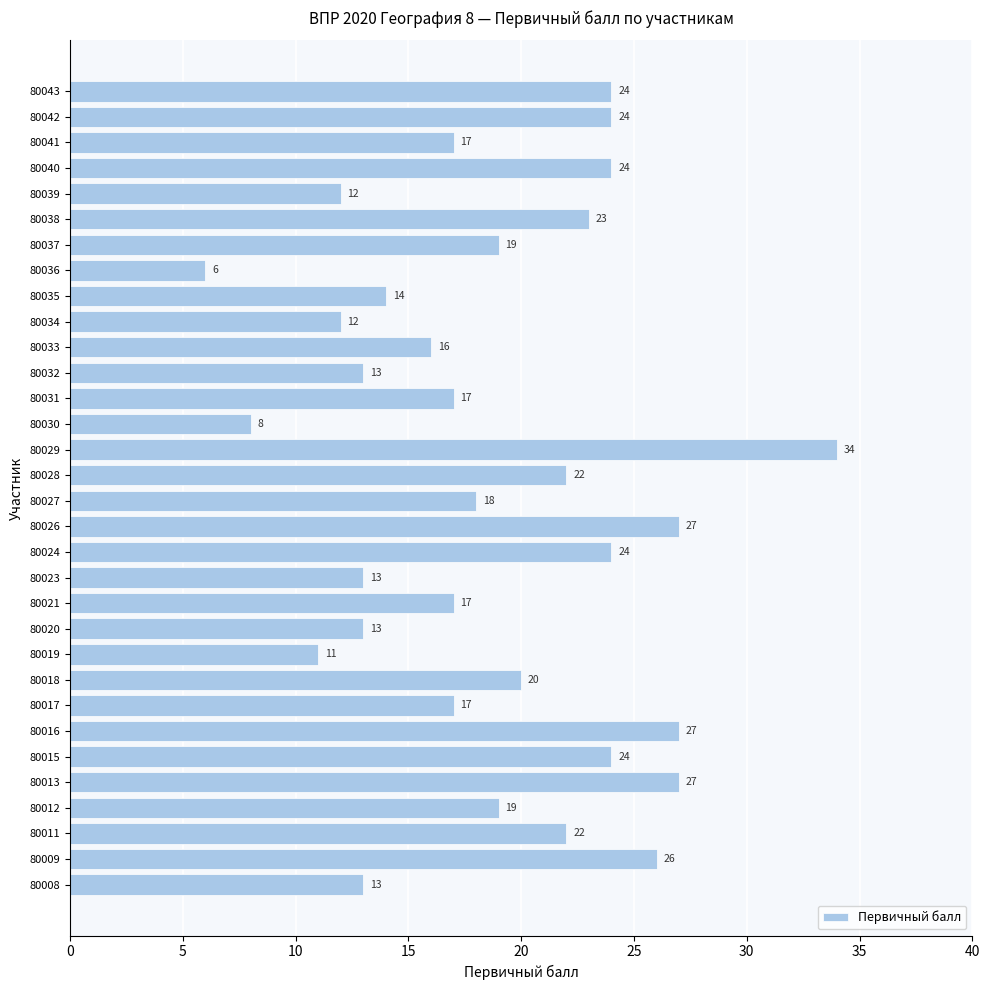

Reading top to bottom, transcribe all the data shown in this chart.

24	24	17	24	12	23	19	6	14	12	16	13	17	8	34	22	18	27	24	13	17	13	11	20	17	27	24	27	19	22	26	13